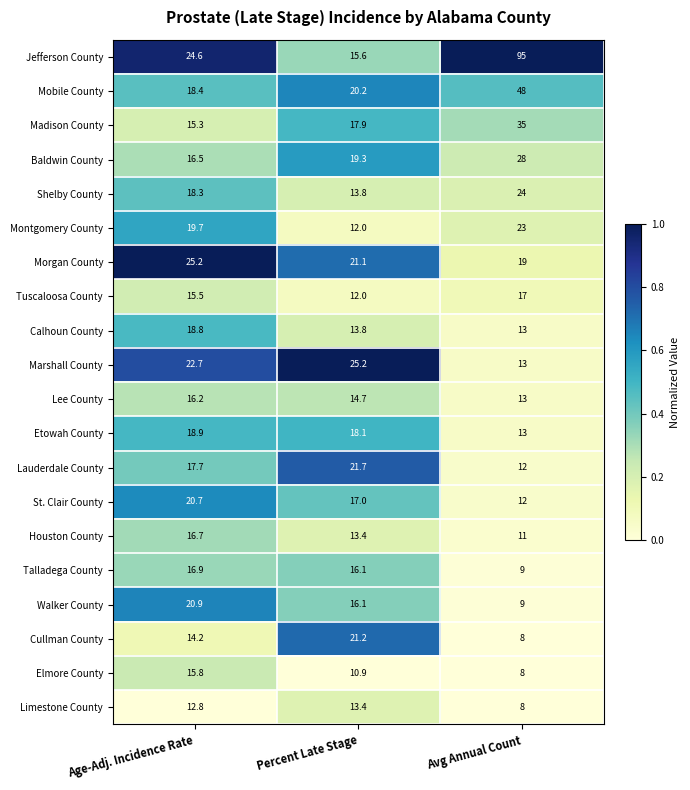

The value of Baldwin County at Percent Late Stage is 19.3. True or false?

True